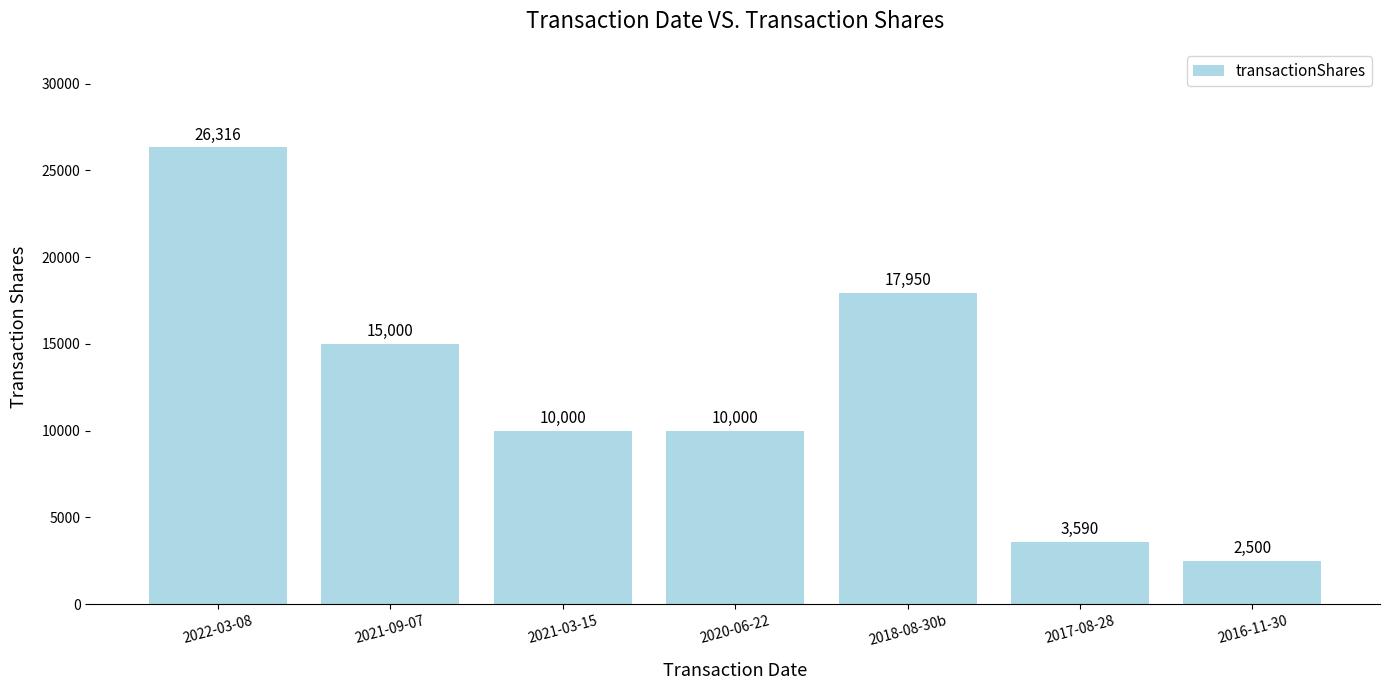

What is the sum of all values?

85356